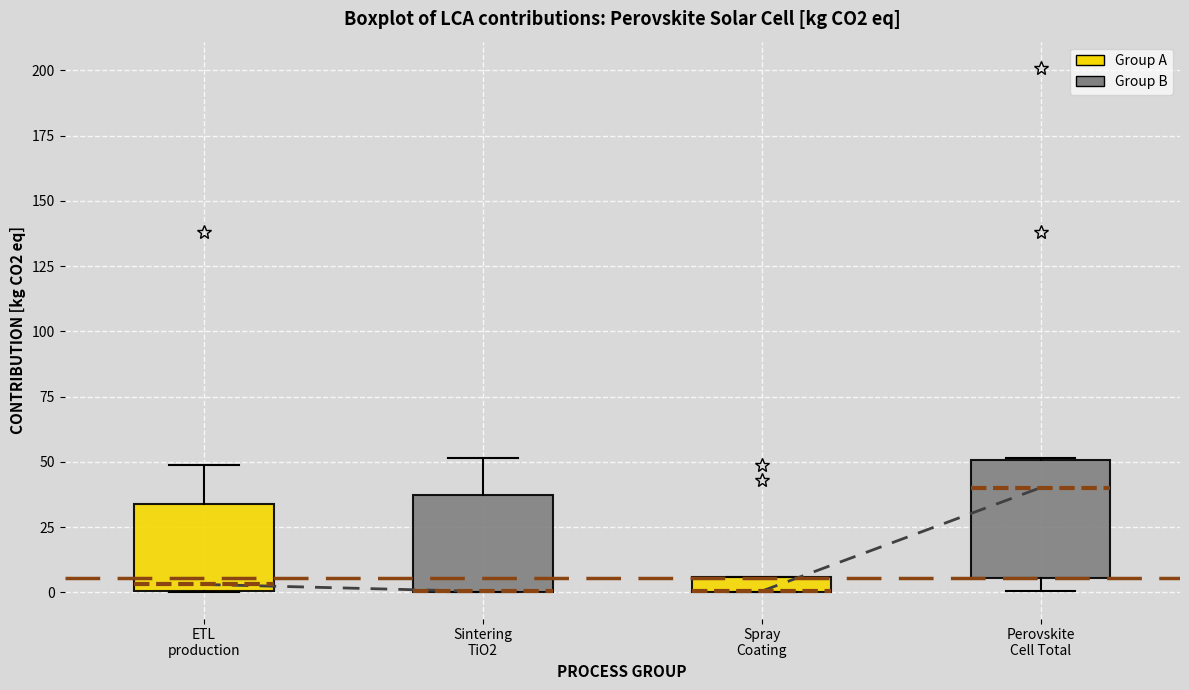

Where does the median line of the box for ETL production sit on the y-axis? The values are not printed on the chart, so give them approximately, as read against the axis.

5